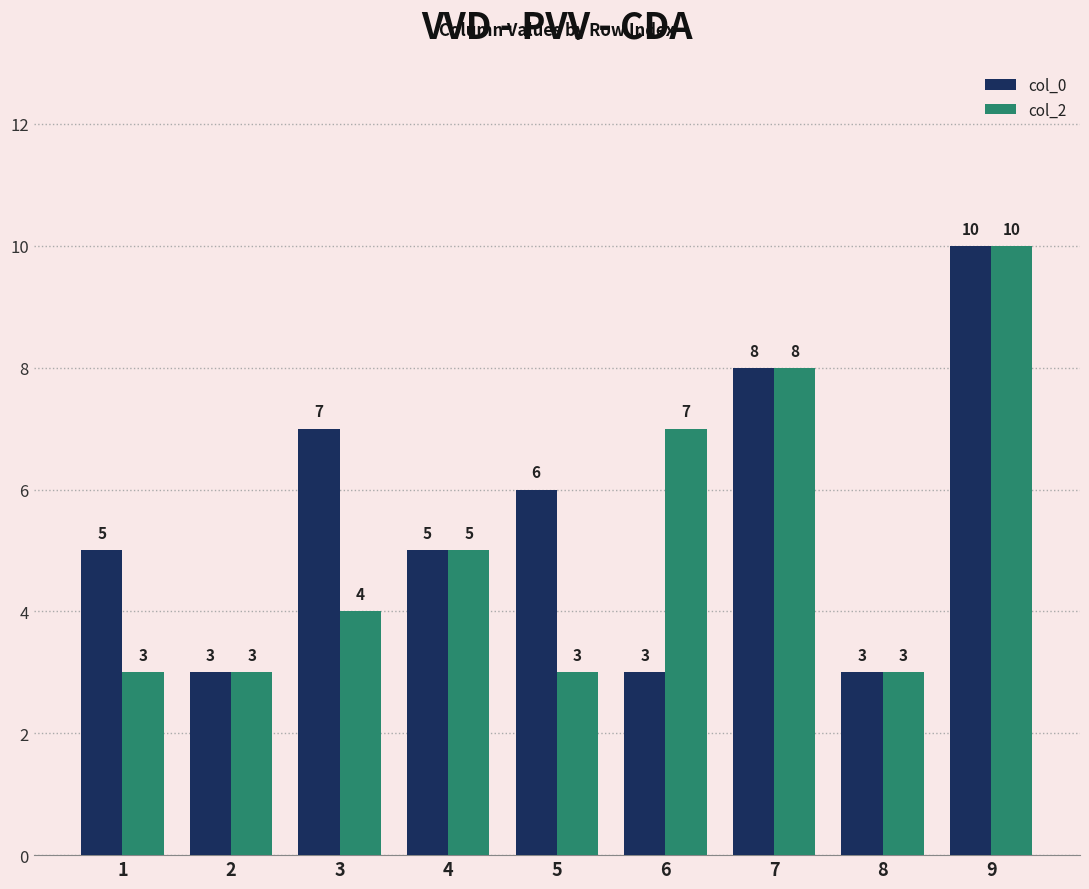

Rank the series at 3 from highest to lowest value.

col_0, col_2